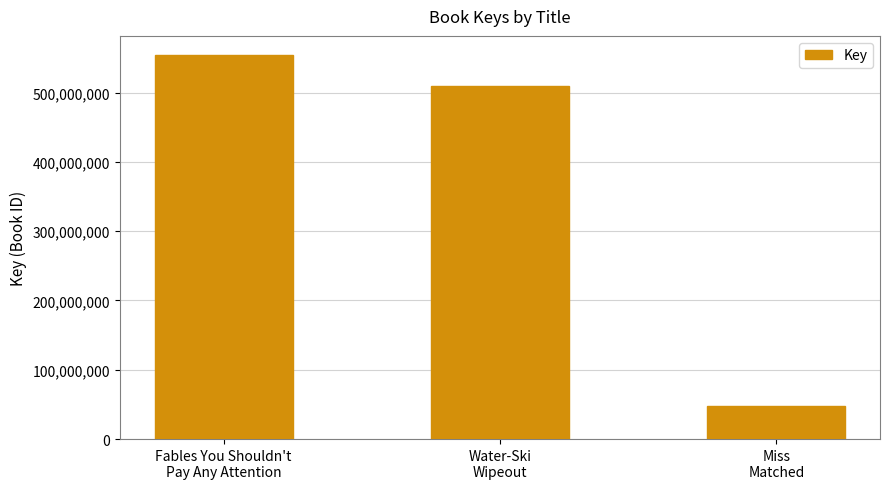

Read the value at Miss
Matched.

47507275